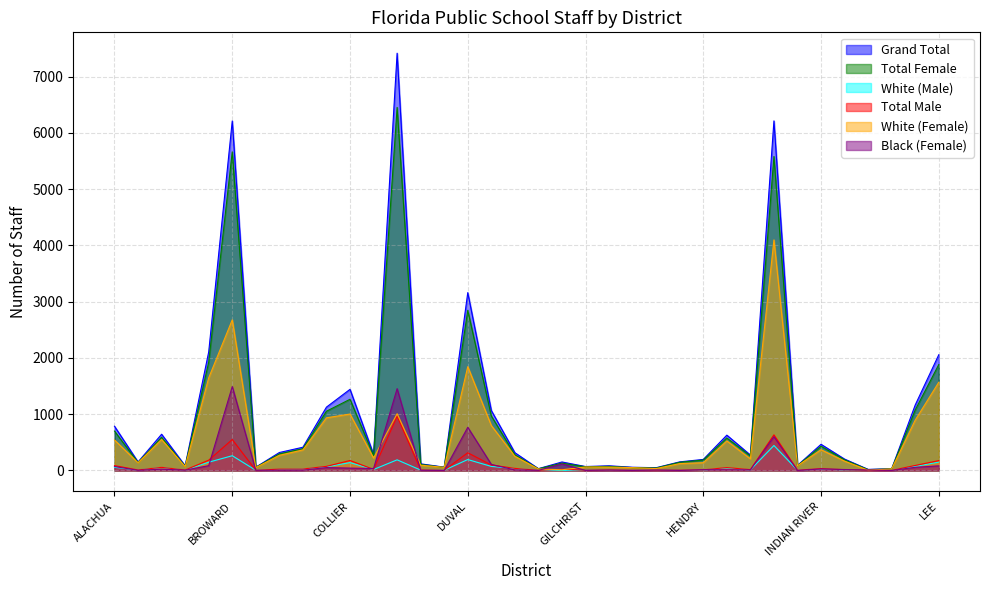

List the series in order of their peak value, lowest first.

White (Male), Total Male, Black (Female), White (Female), Total Female, Grand Total